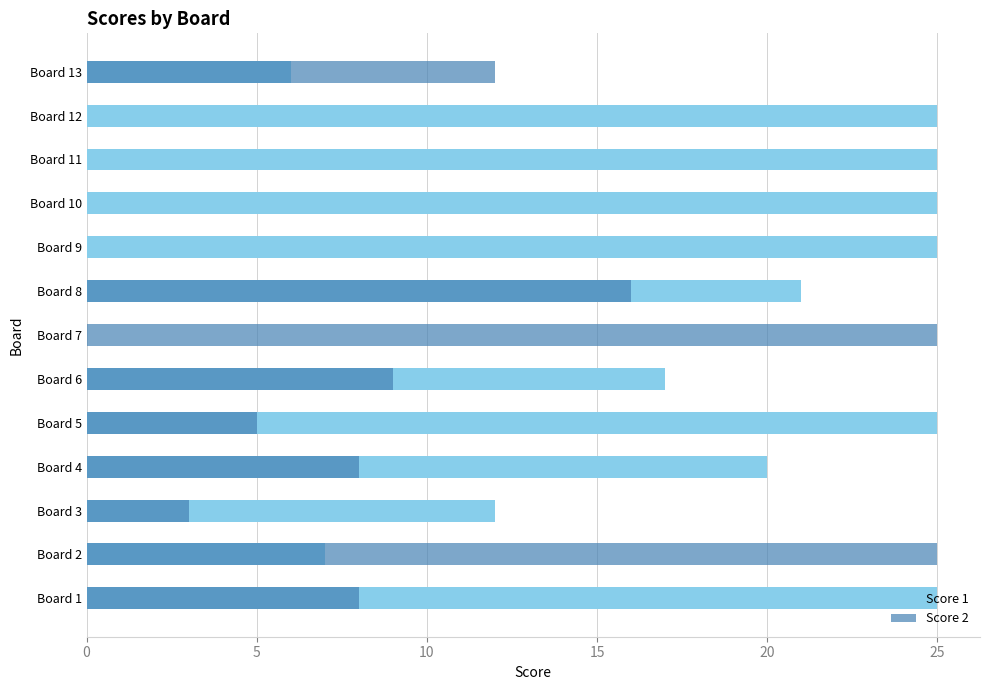

Rank the series at Board 9 from lowest to highest value.

Score 2, Score 1